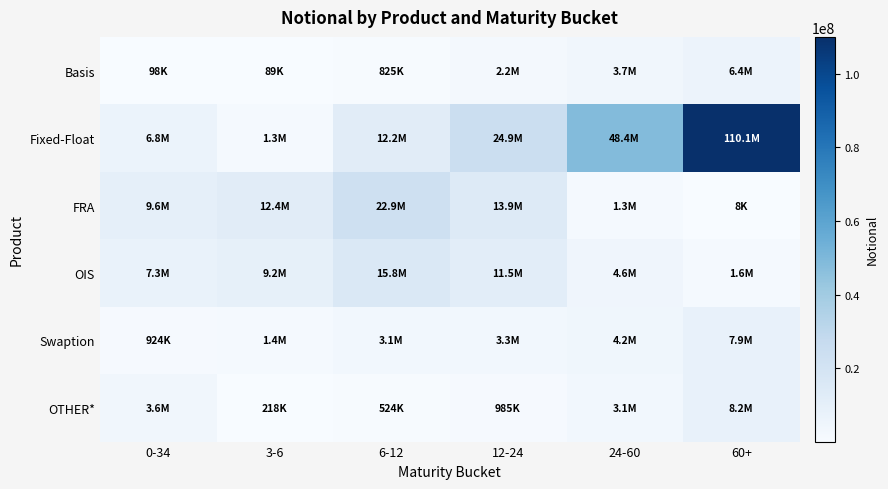

Reading left to right, extract all data points from this chart.

Basis: 0-34=97921	3-6=89090	6-12=824543	12-24=2214321	24-60=3746401	60+=6447864
Fixed-Float: 0-34=6755160	3-6=1340931	6-12=12205209	12-24=24901631	24-60=48432284	60+=110078545
FRA: 0-34=9644646	3-6=12421037	6-12=22910274	12-24=13931414	24-60=1341531	60+=8219
OIS: 0-34=7335637	3-6=9172581	6-12=15842925	12-24=11498211	24-60=4566642	60+=1644563
Swaption: 0-34=923978	3-6=1448750	6-12=3070627	12-24=3310527	24-60=4202309	60+=7898496
OTHER*: 0-34=3554019	3-6=217707	6-12=523859	12-24=984730	24-60=3102242	60+=8168639